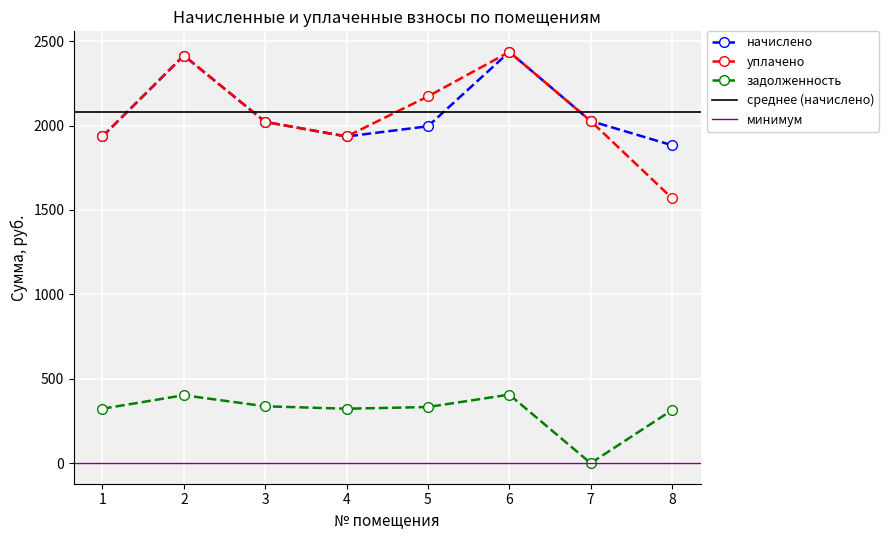

How many values in the начислено series are below 2021?

4